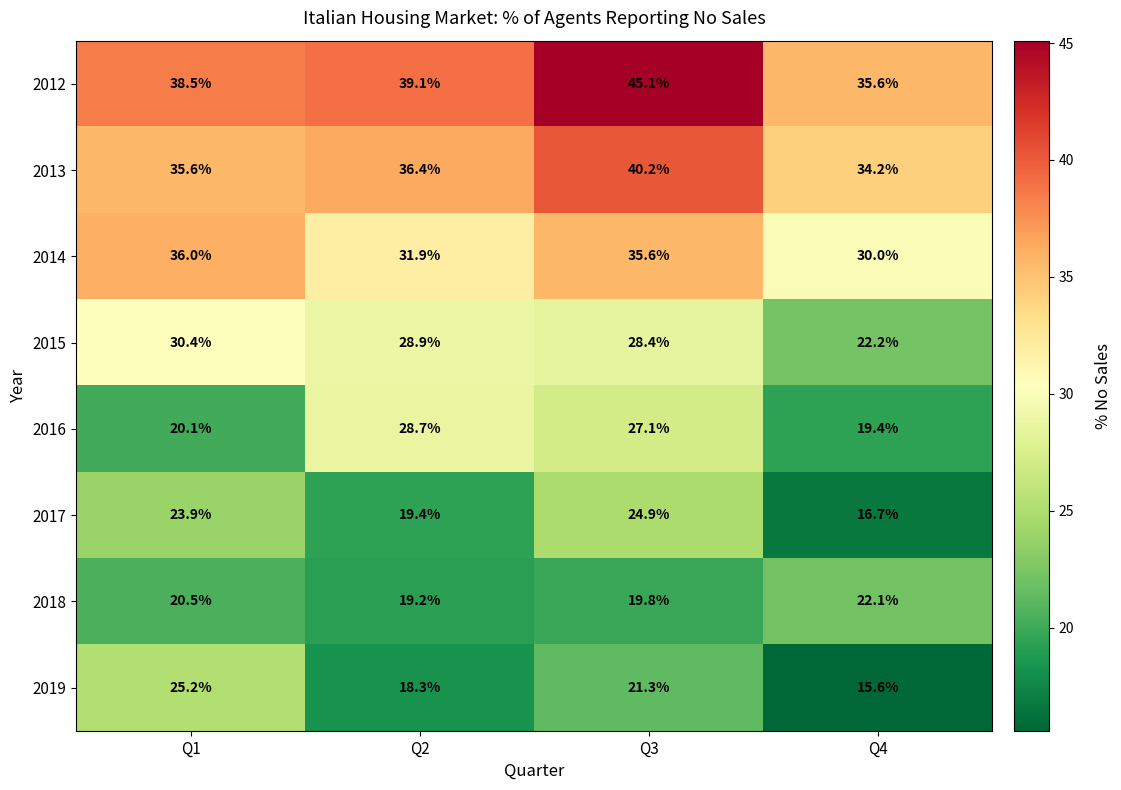

What is the difference between the 2016 values at Q3 and Q4?

7.7